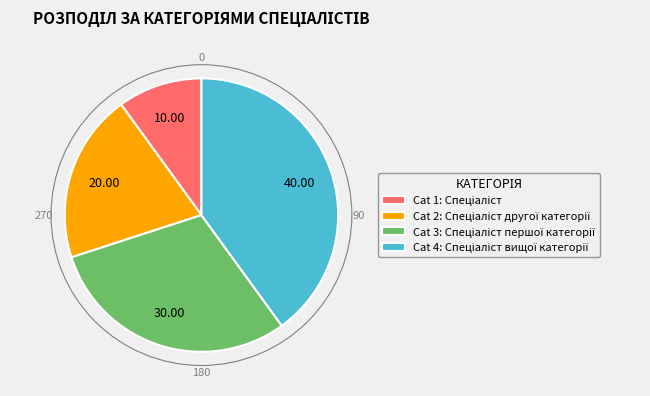

Is there any slice that represents more than half of the pie?

No